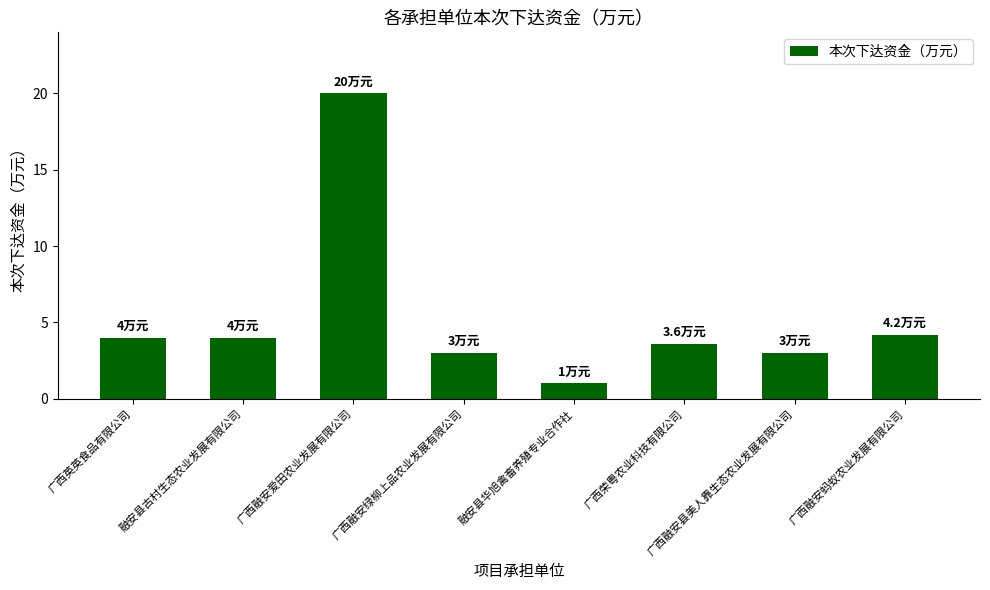

Which has a higher value, 融安县古村生态农业发展有限公司 or 融安县华旭禽畜养殖专业合作社?

融安县古村生态农业发展有限公司